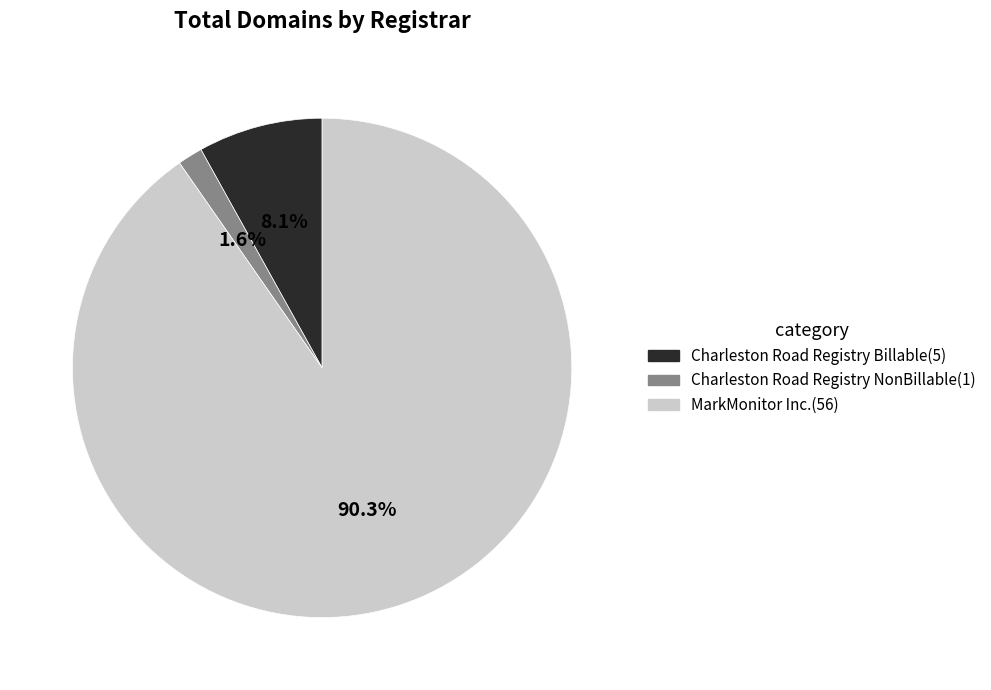

To the nearest percent, what is the combined percentage of Charleston Road Registry Billable and MarkMonitor Inc.?

98%